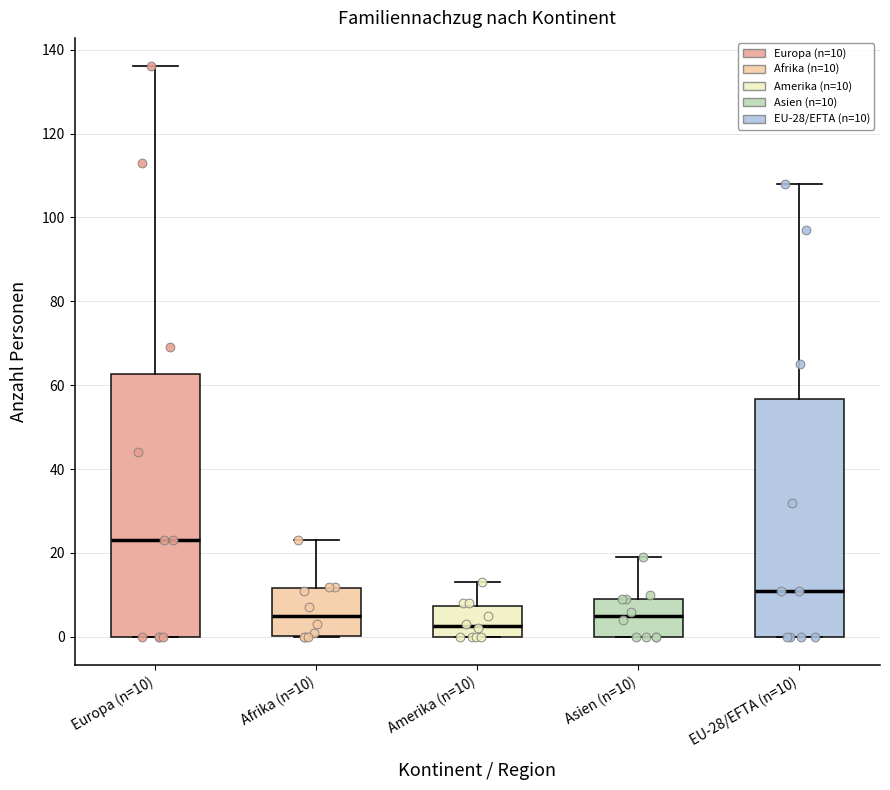

Reading left to right, transcribe this box plot: for each box, give where its median line is, the range the box spans, and where its two whiskers end, as read against the y-axis. The values are not printed on the chart, so give them approximately, as read against the axis.

Europa (n=10): median 24, box 0 to 62, whiskers 0 to 136
Afrika (n=10): median 6, box 0 to 12, whiskers 0 to 24
Amerika (n=10): median 2, box 0 to 8, whiskers 0 to 14
Asien (n=10): median 6, box 0 to 10, whiskers 0 to 20
EU-28/EFTA (n=10): median 12, box 0 to 56, whiskers 0 to 108